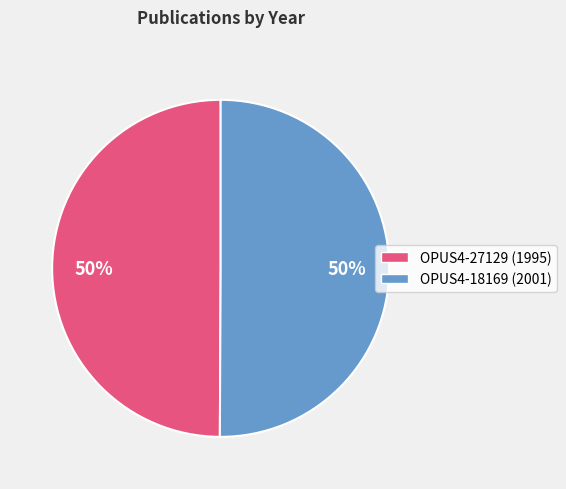

To the nearest percent, what is the combined percentage of OPUS4-18169 and OPUS4-27129?

100%